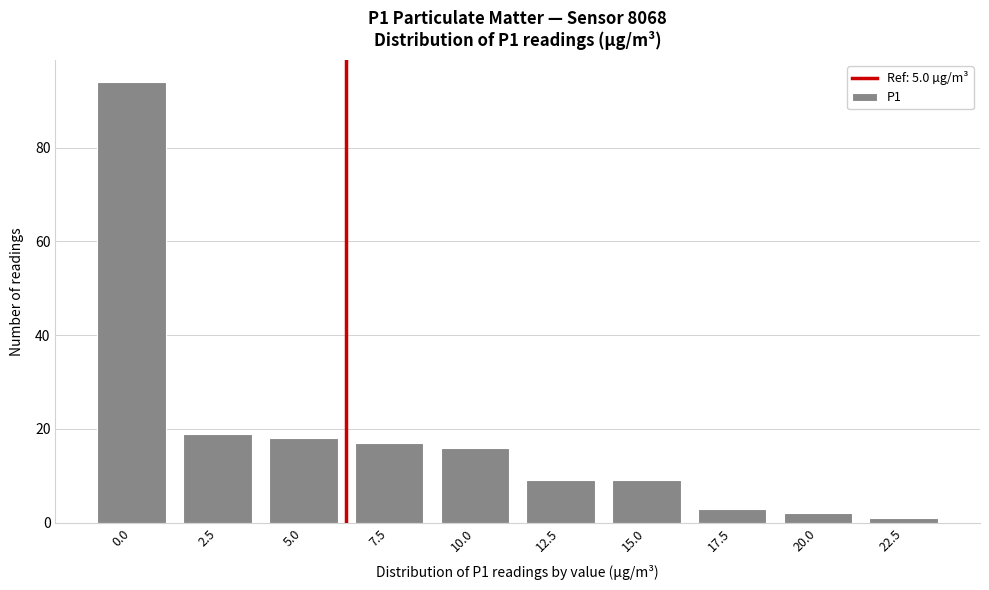

Reading right to left, extract all data points from this chart.

22.5=1	20.0=2	17.5=3	15.0=9	12.5=9	10.0=16	7.5=17	5.0=18	2.5=19	0.0=94